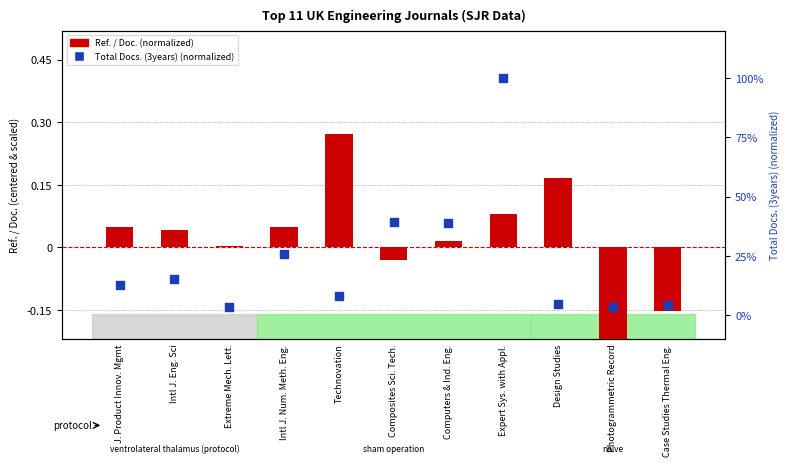

Which series has the largest Y range (max minus min)?

Total Docs. (3years) (normalized)